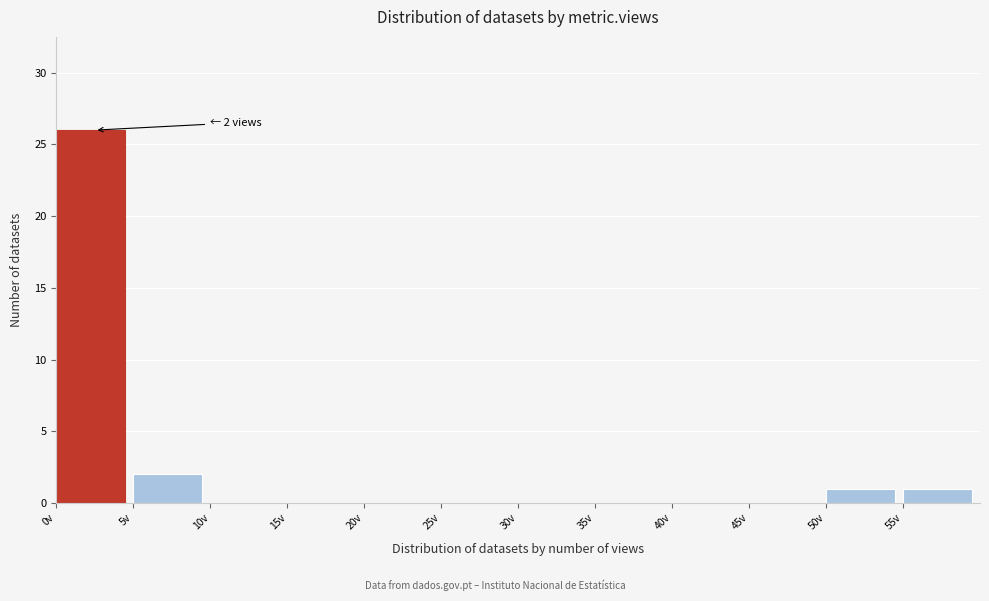

Which range on the x-axis has the tallest bar?

0 to 5